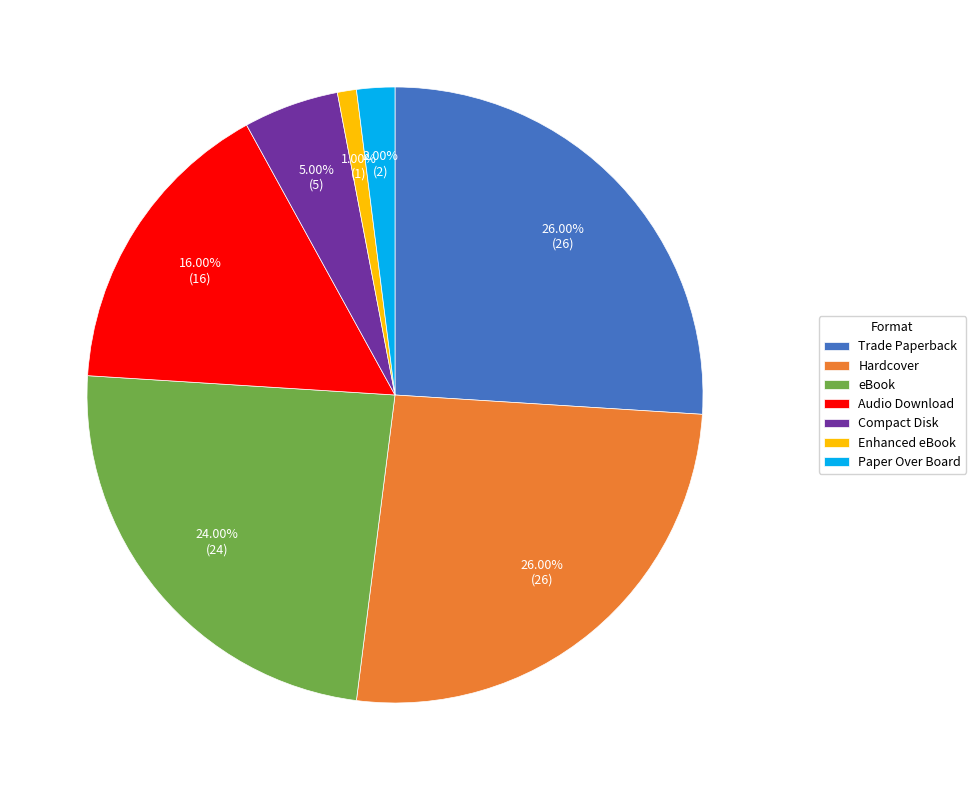

Which category has the smallest portion of the pie?

Enhanced eBook